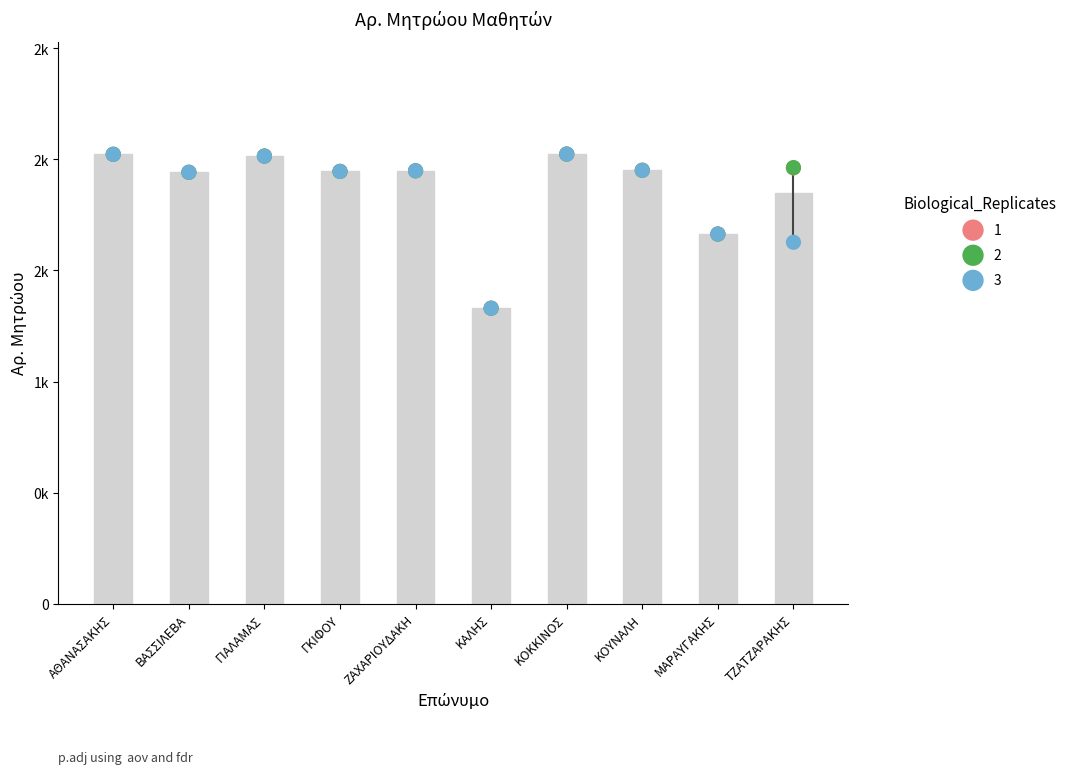

What are all the series names shown in the legend?

1, 2, 3